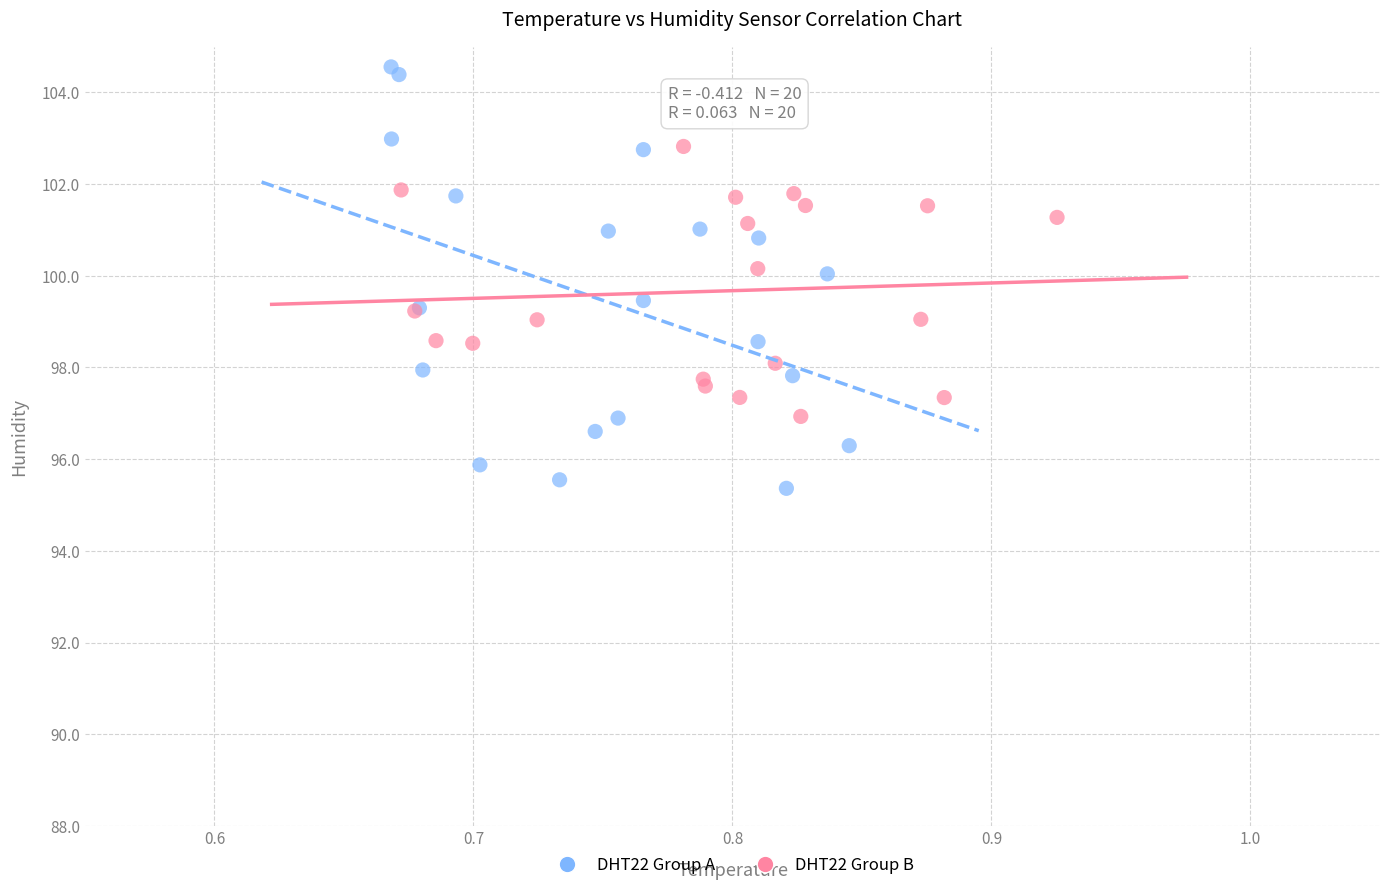

Which series contains the lowest Y value?

DHT22 Group A